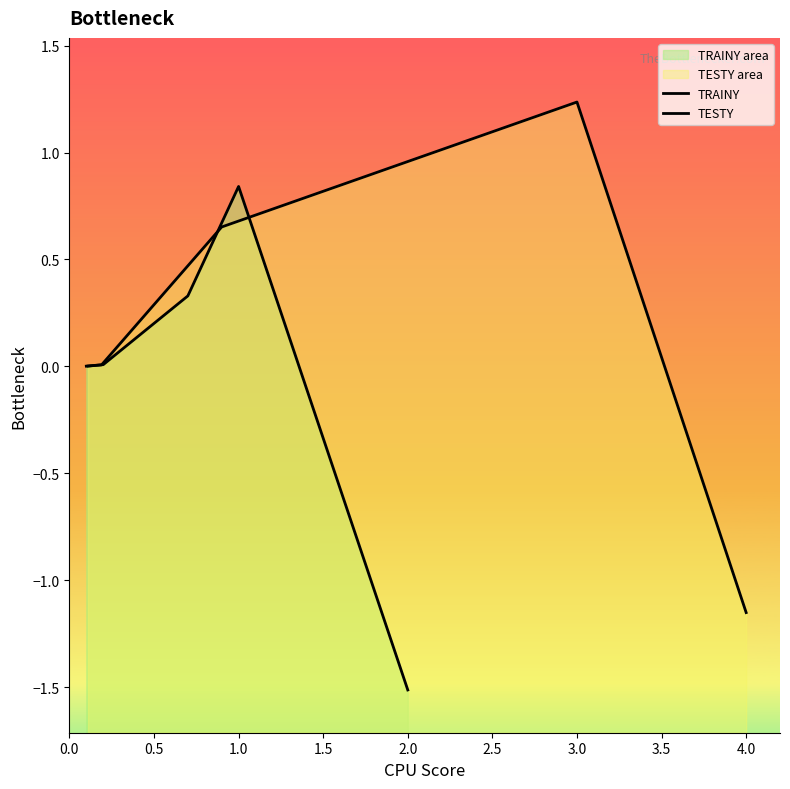

After their last crossing, which series has the higher values: TESTY or TRAINY?

TESTY